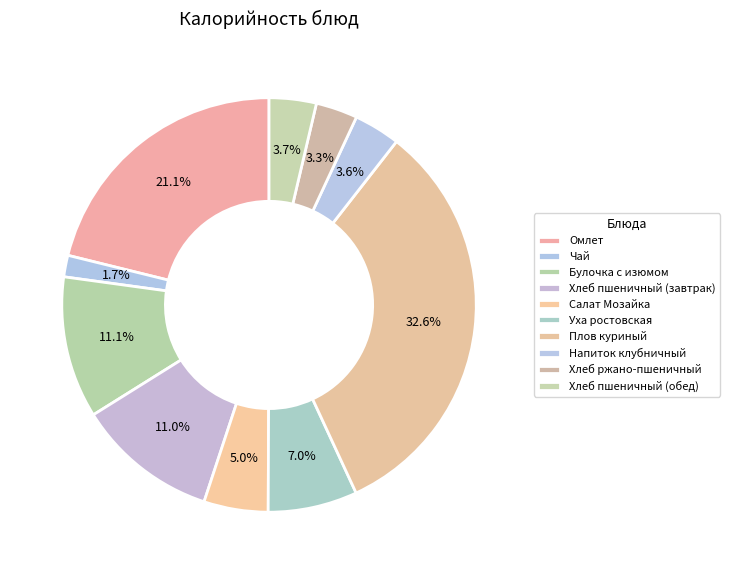

How many segments does this pie chart have?

10